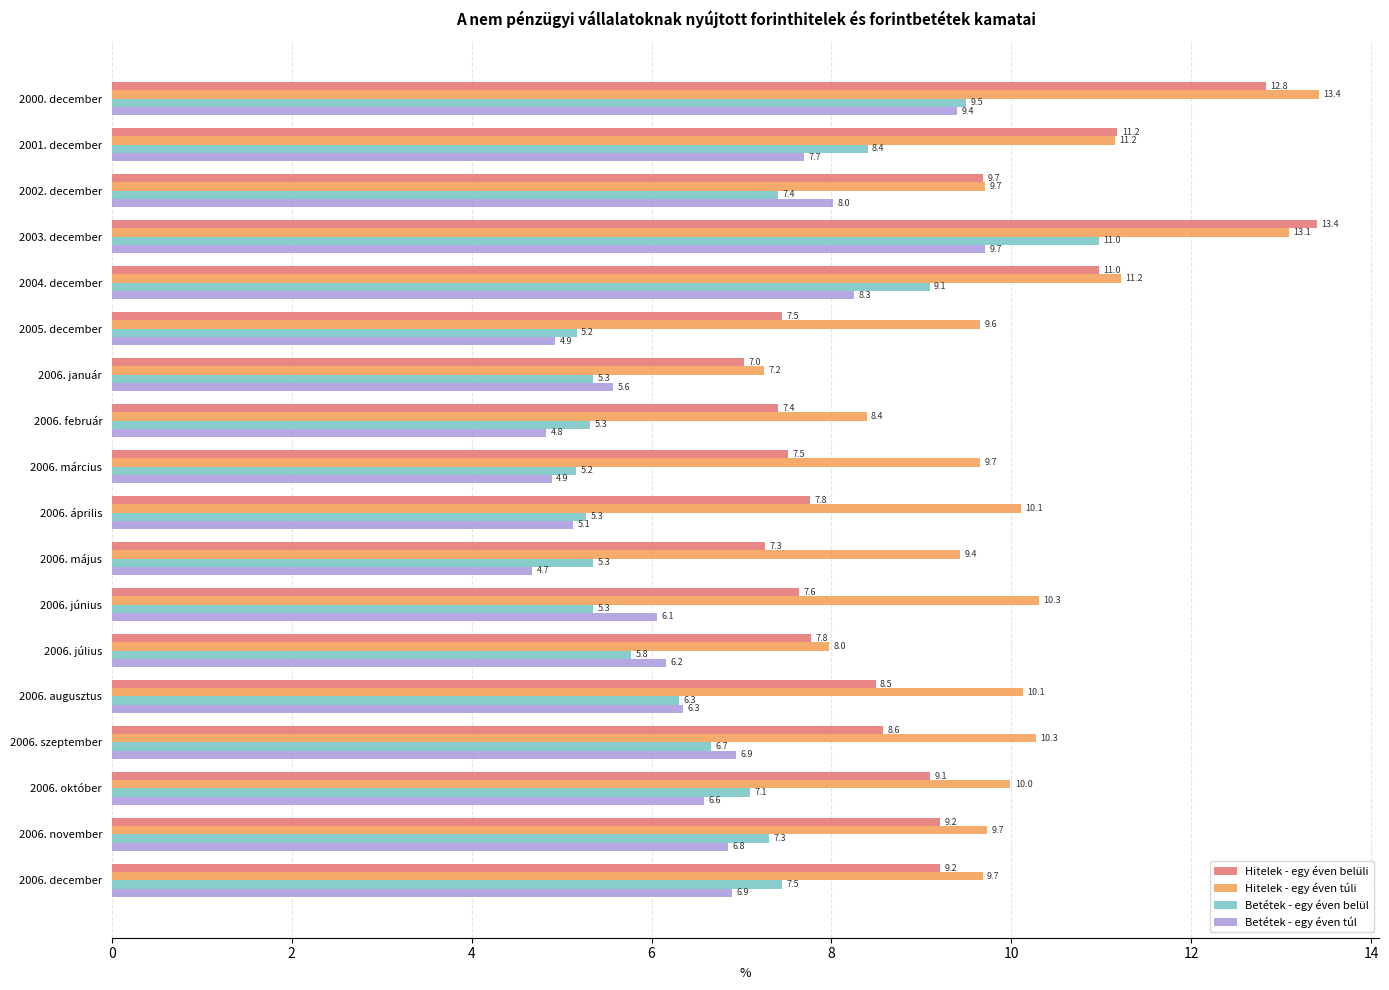

At which category does the chart reach its minimum across all series?

2006. május